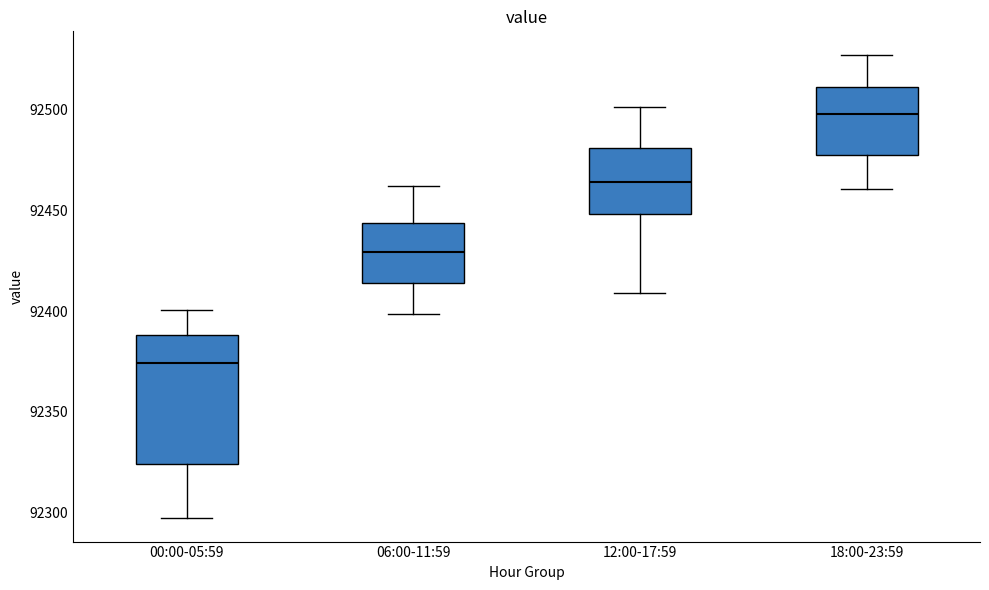

Reading left to right, read every box against the y-axis: the position of its median line, the range the box covers, and the ends of its whiskers. The values are not printed on the chart, so give them approximately, as read against the axis.

00:00-05:59: median 92375, box 92325 to 92390, whiskers 92295 to 92400
06:00-11:59: median 92430, box 92415 to 92445, whiskers 92400 to 92460
12:00-17:59: median 92465, box 92450 to 92480, whiskers 92410 to 92500
18:00-23:59: median 92500, box 92475 to 92510, whiskers 92460 to 92525